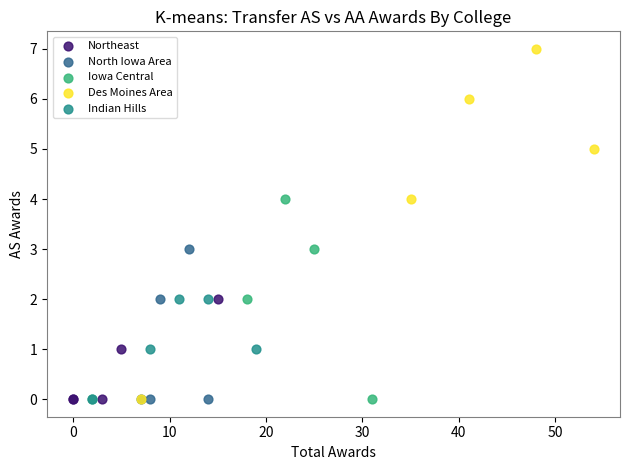

Which series contains the highest Y value?

Des Moines Area